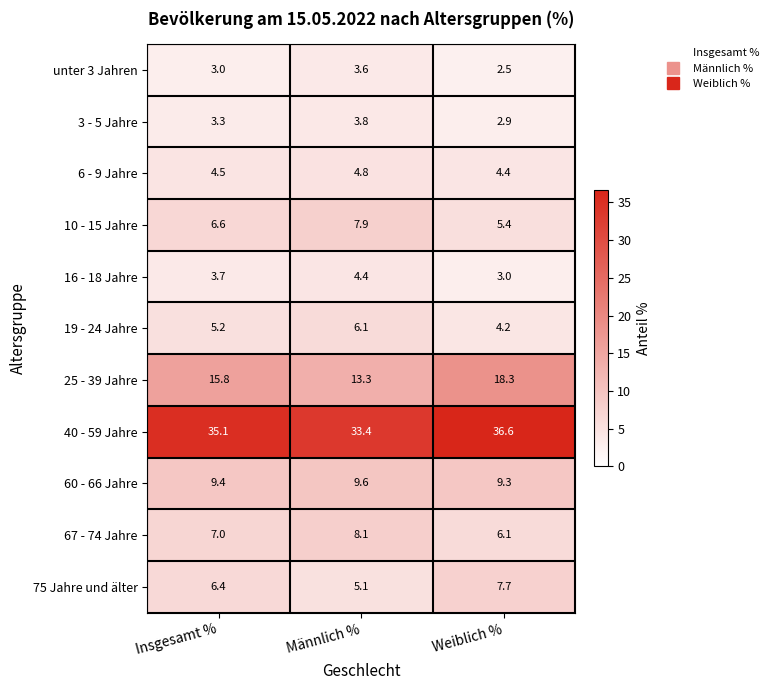

Is it true that 67 - 74 Jahre equals 6.1 at Weiblich %?

True